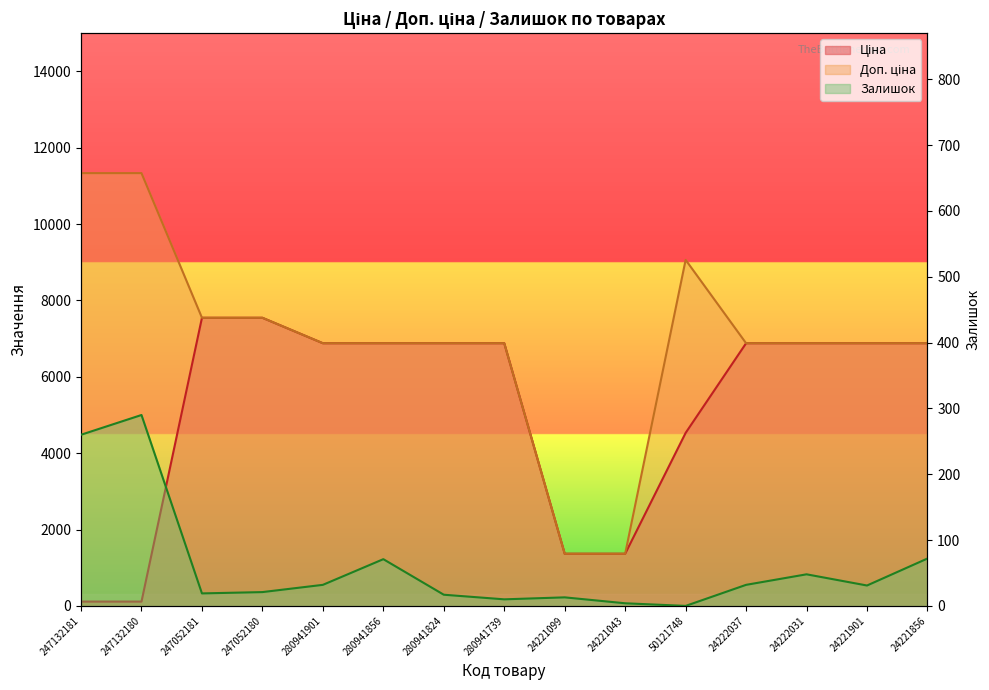

What is the difference between the Залишок values at 280941739 and 247052180?

11.0